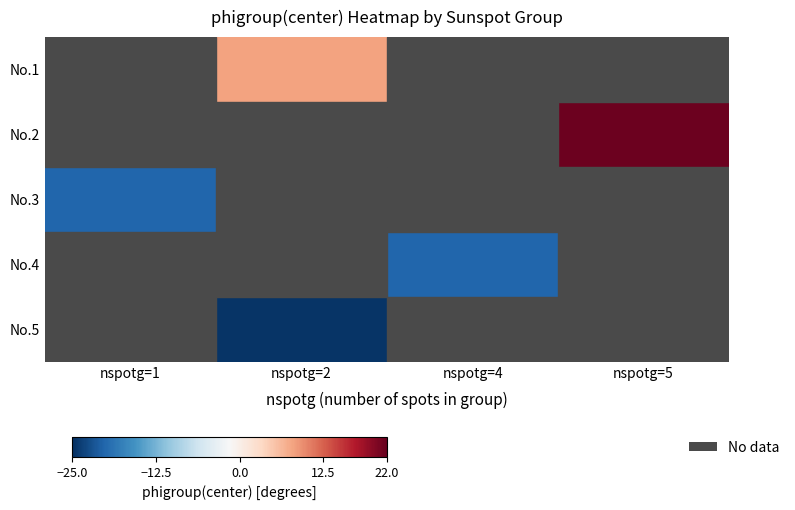

At which category does the chart reach its minimum across all series?

nspotg=2